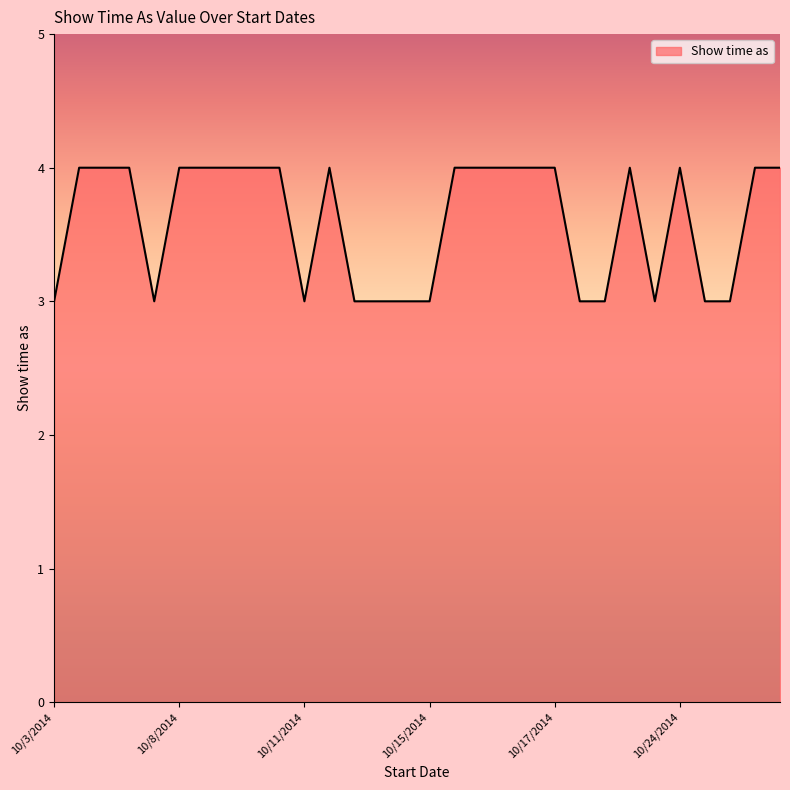

What is the greatest value displayed?

4